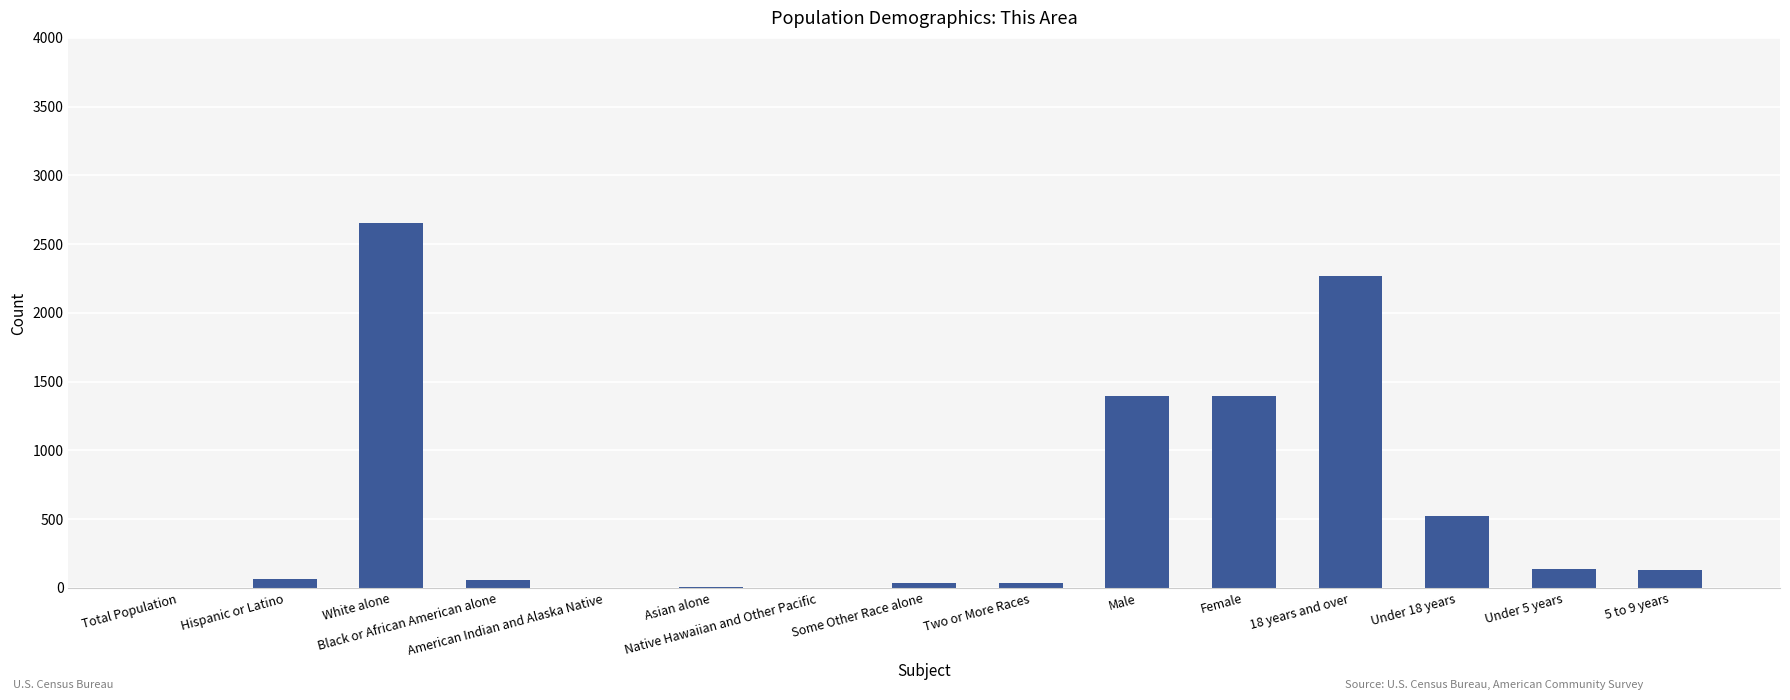

What is the sum of all values?

8702